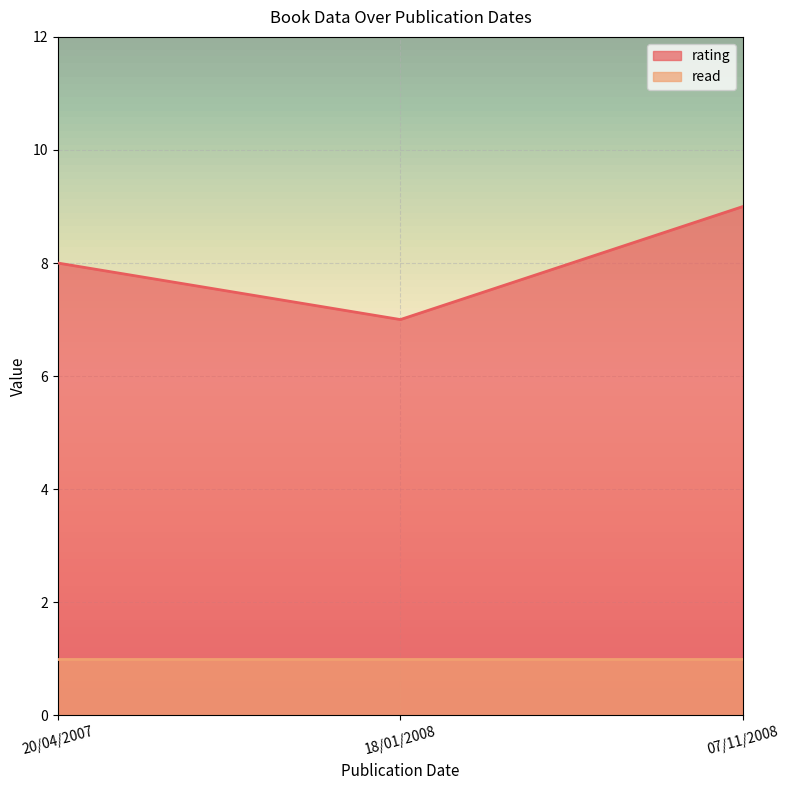

What is the difference between the maximum and minimum values?

2